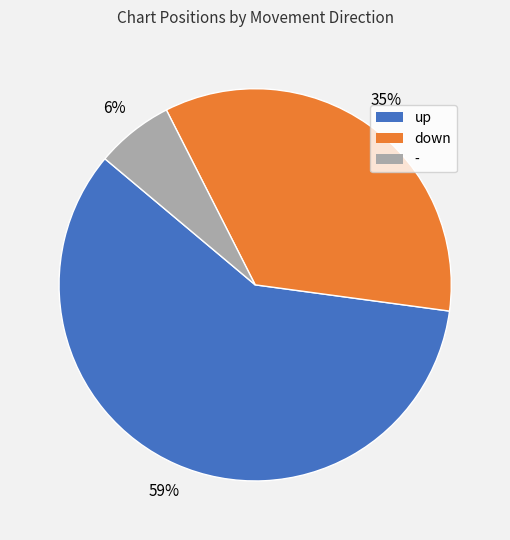

To the nearest percent, what is the difference between the largest and smallest slice percentages?

53%